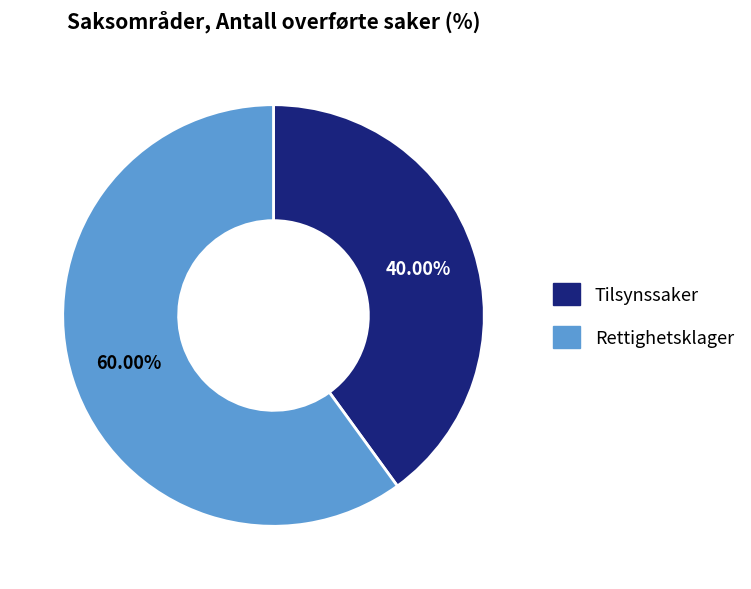

Approximately how many times larger is the value at Tilsynssaker compared to Rettighetsklager?

0.7